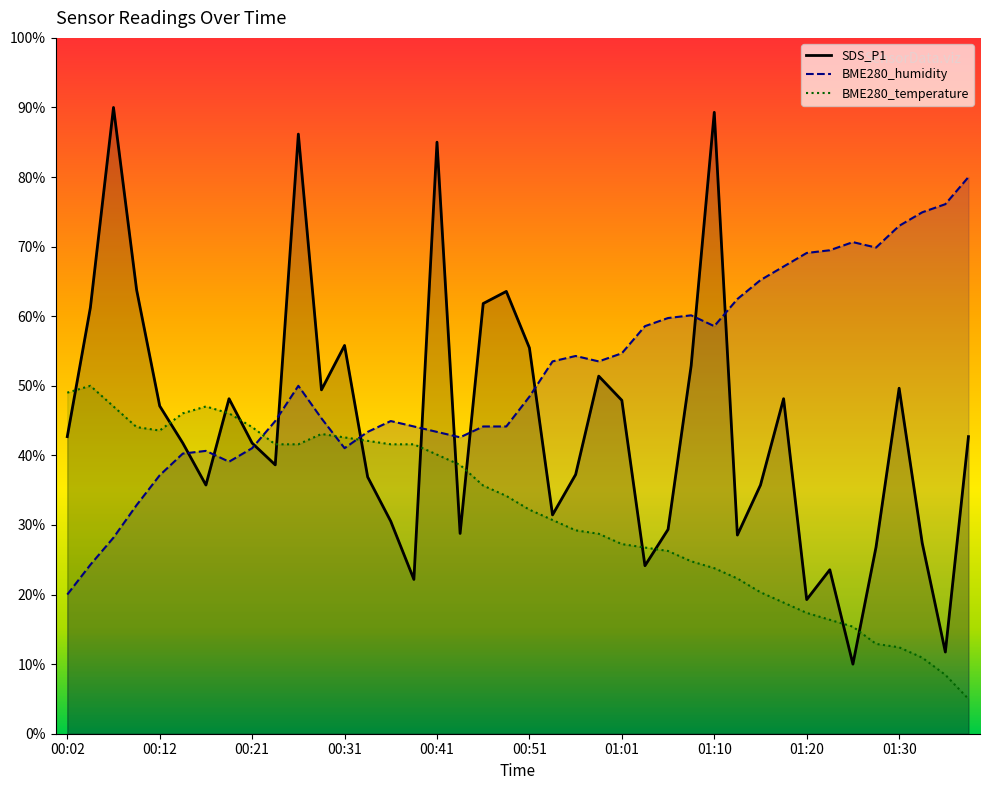

The SDS_P1 series shows 10.5 at 01:23. True or false?

False